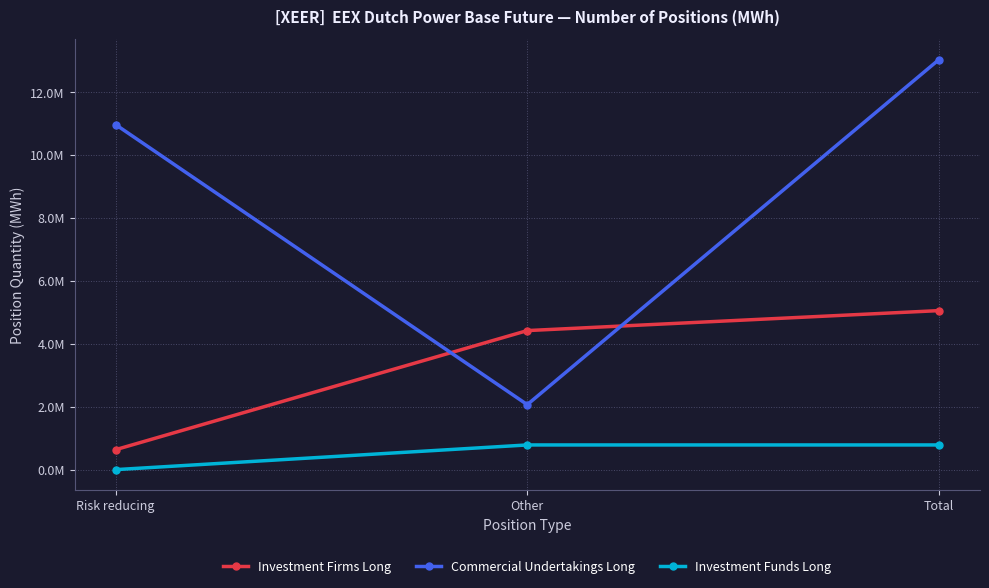

What is the average value of the Investment Funds Long series?

522767